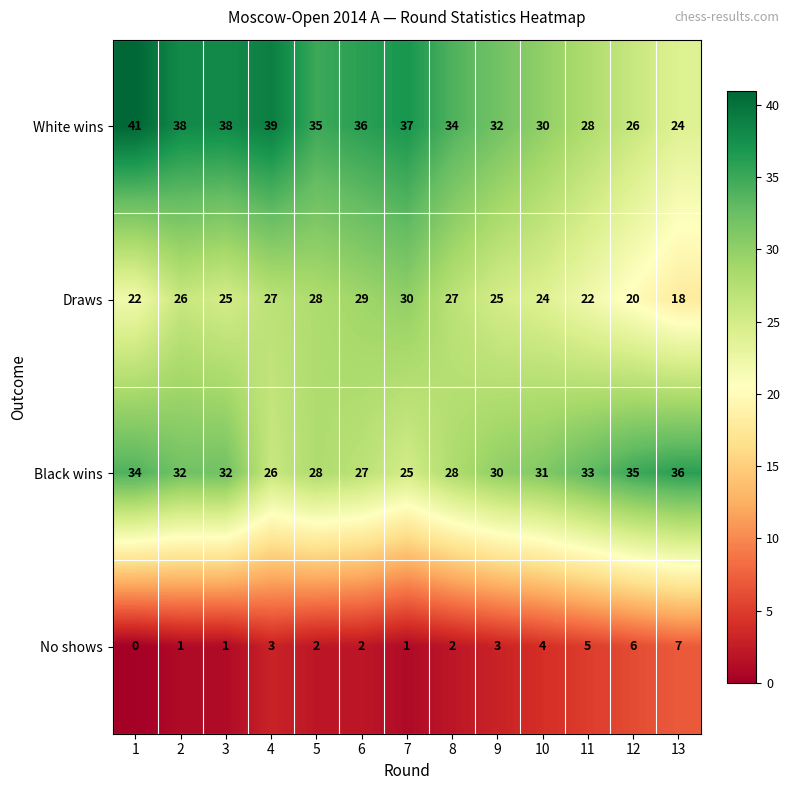

Which series has the largest total across all categories?

White wins